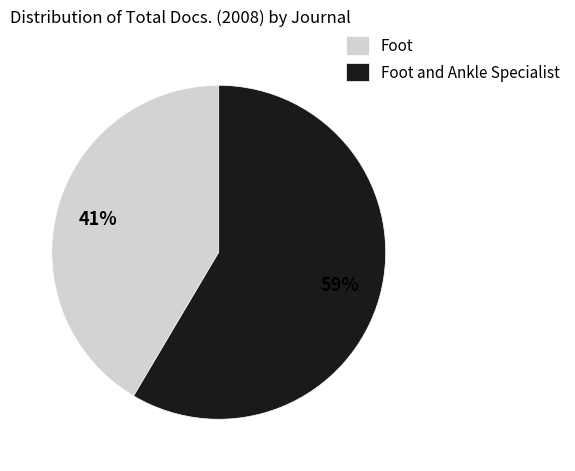

True or false: Foot and Ankle Specialist accounts for 59% of the total.

True